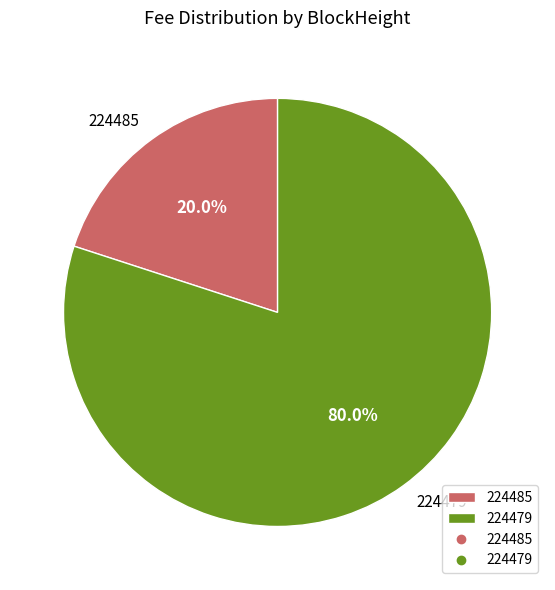

What percentage is the 224485 slice, to the nearest percent?

20%